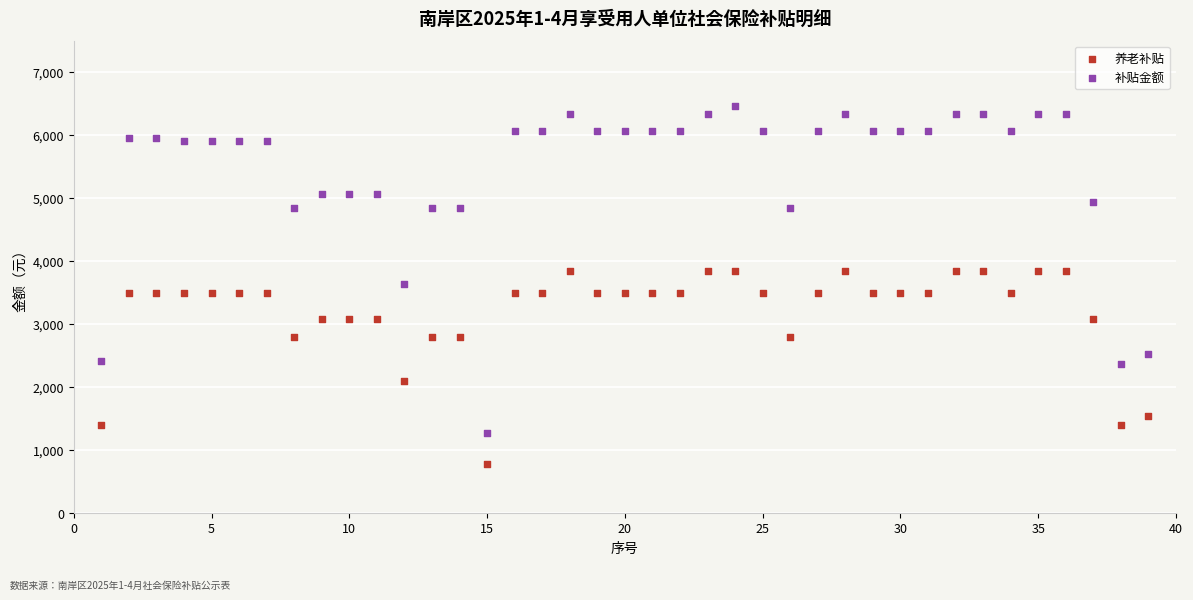

Which series has the widest spread of Y values?

补贴金额